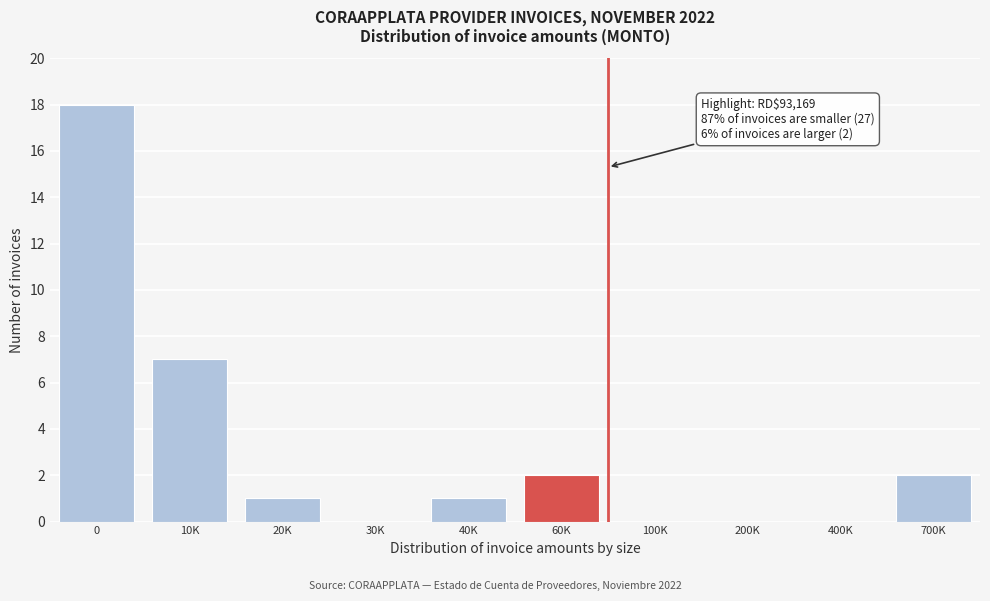

Reading left to right, transcribe all the data shown in this chart.

0=18	10K=7	20K=1	30K=0	40K=1	60K=2	100K=0	200K=0	400K=0	700K=2